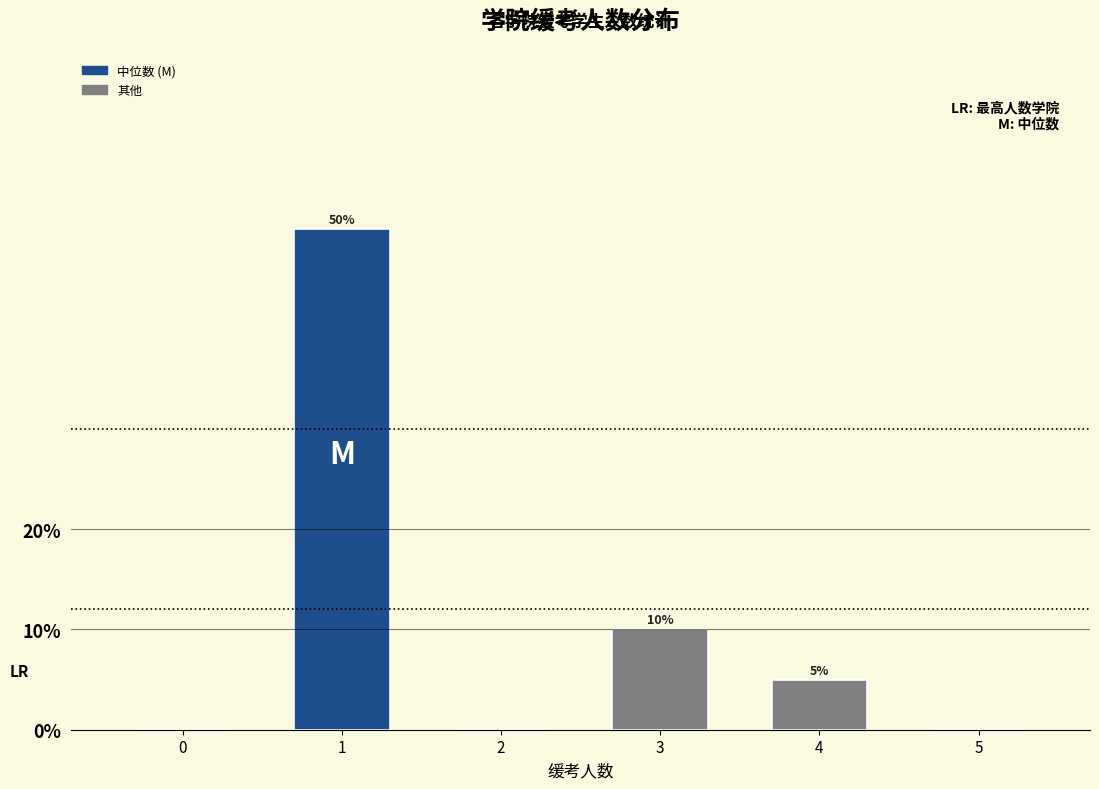

Reading left to right, what are all the values shown in this chart?

0=0	1=50	2=0	3=10	4=5	5=0